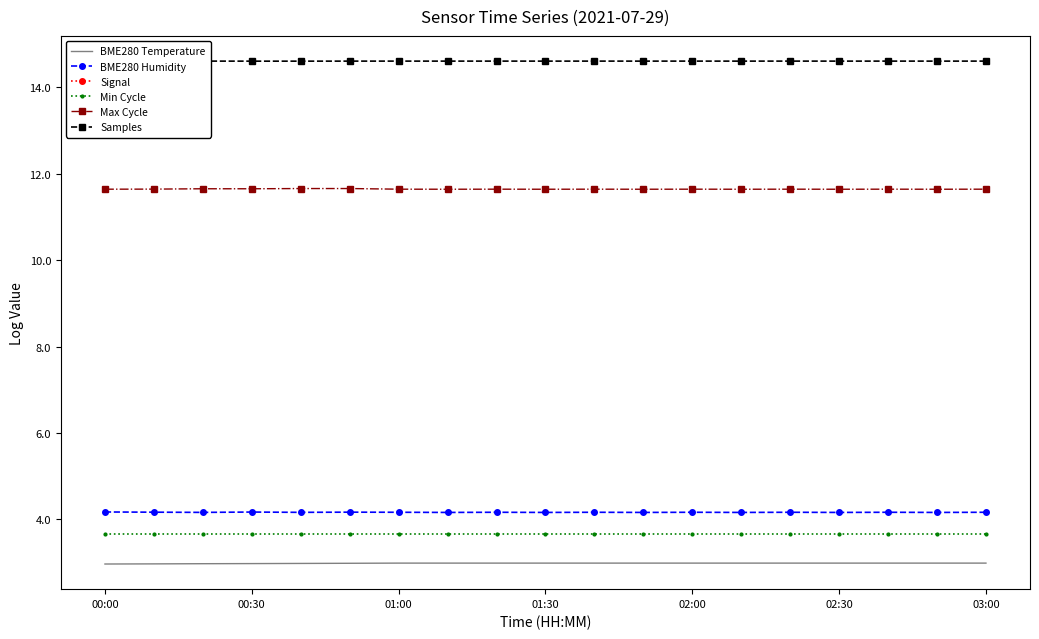

What position from the right is 17?

2